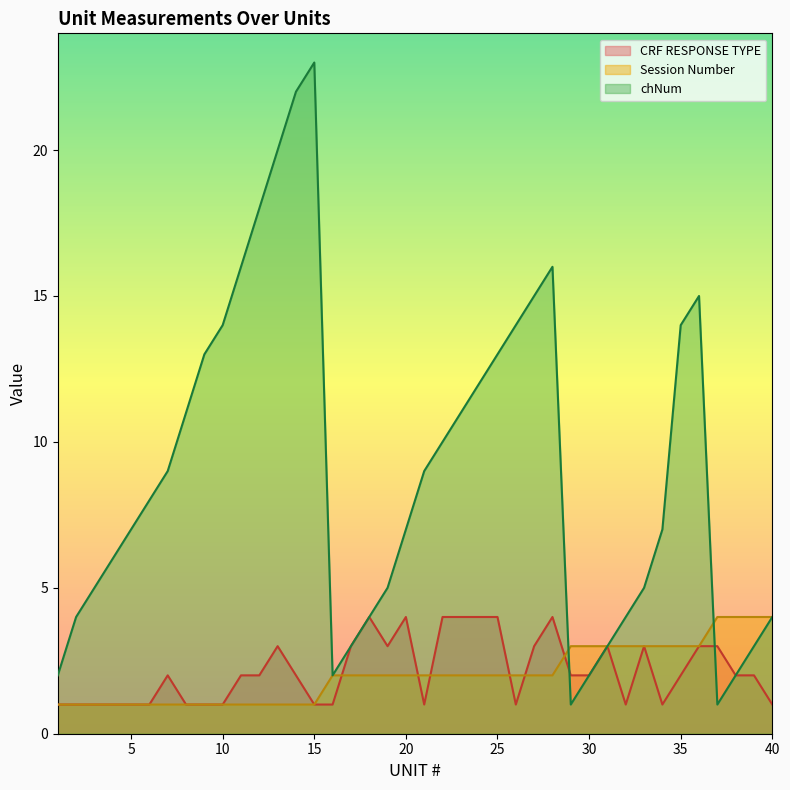

The Session Number series shows 3 at 25. True or false?

False